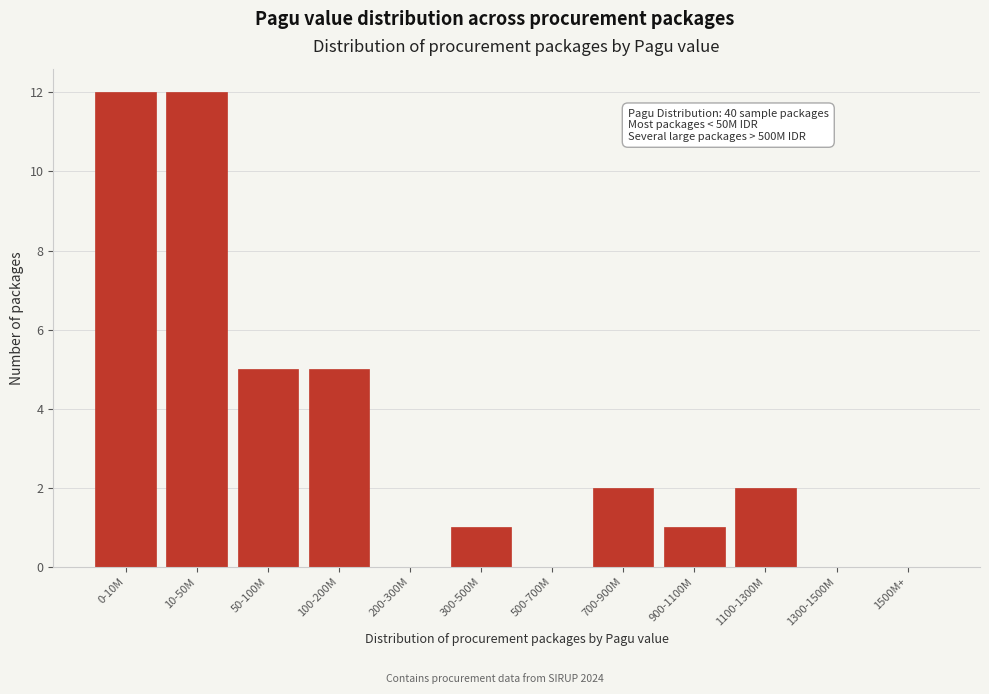

Reading right to left, what are all the values shown in this chart?

1500M+=0	1300-1500M=0	1100-1300M=2	900-1100M=1	700-900M=2	500-700M=0	300-500M=1	200-300M=0	100-200M=5	50-100M=5	10-50M=12	0-10M=12